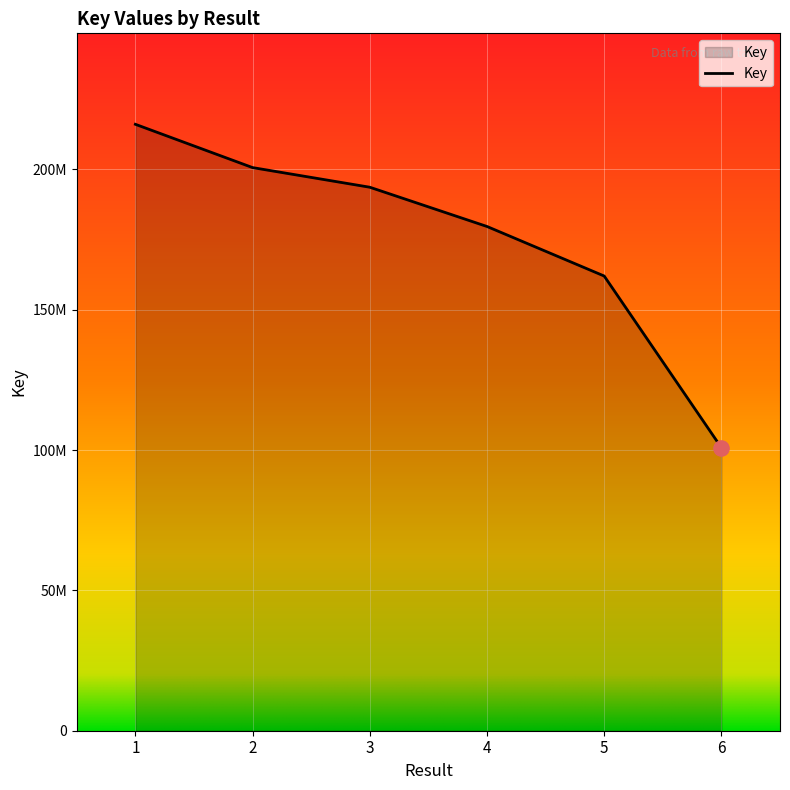

Is this an area chart (filled region under the line)?

Yes